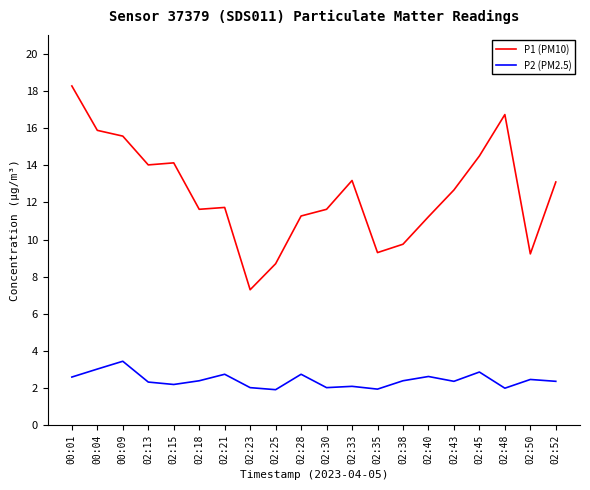

True or false: P1 (PM10) and P2 (PM2.5) intersect in this chart.

False